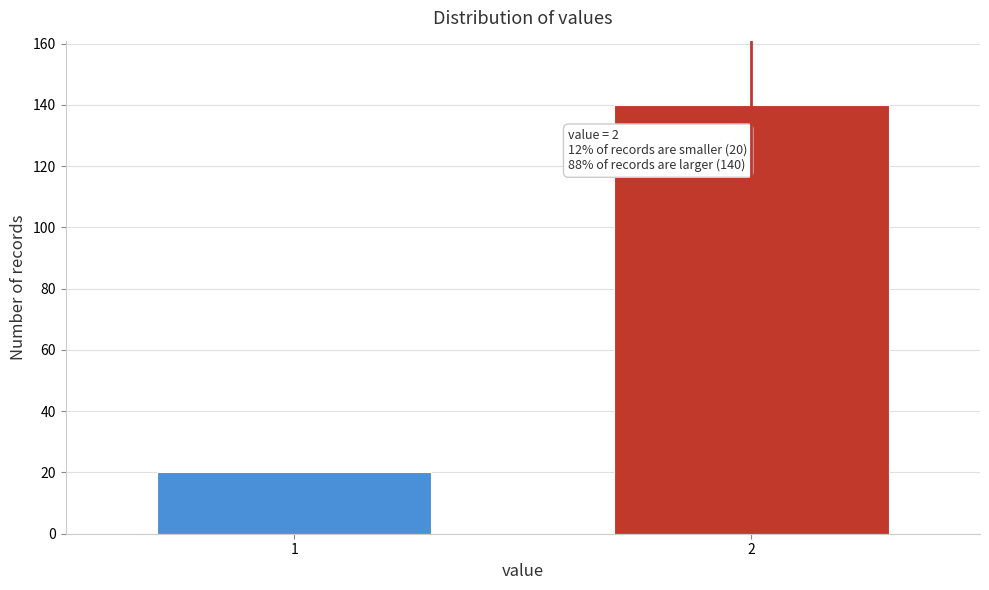

Reading left to right, transcribe all the data shown in this chart.

20	140